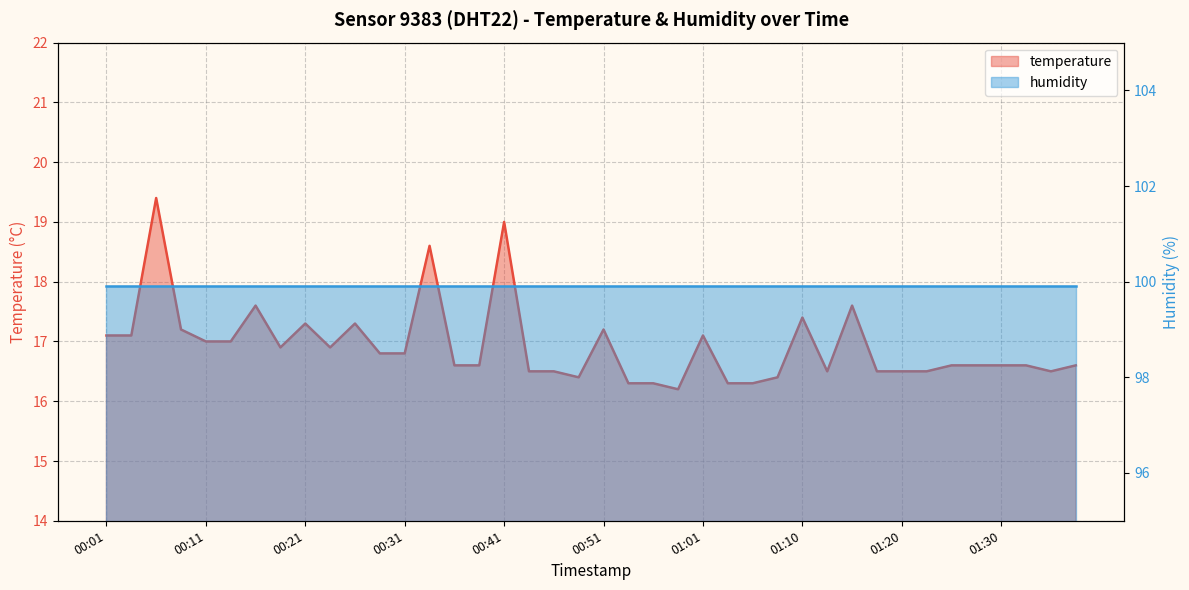

The value at 01:20 is 16.5. True or false?

True